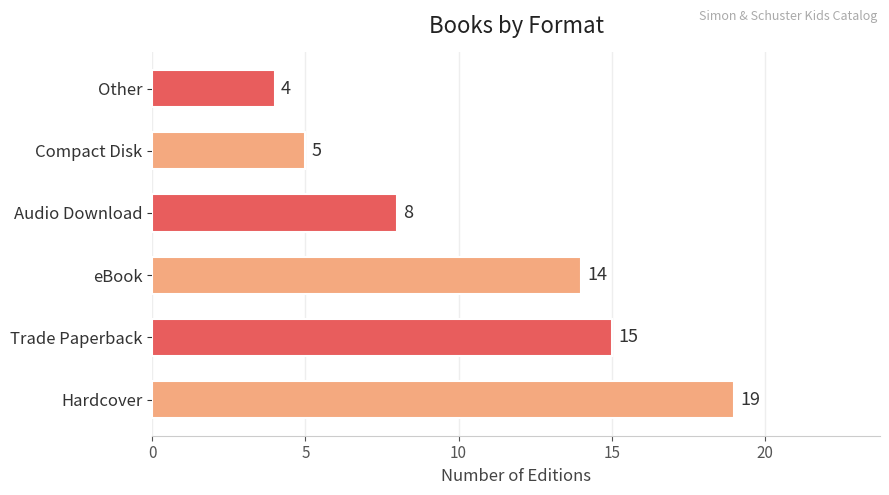

What value does the data have at Audio Download, to the nearest 5?

10